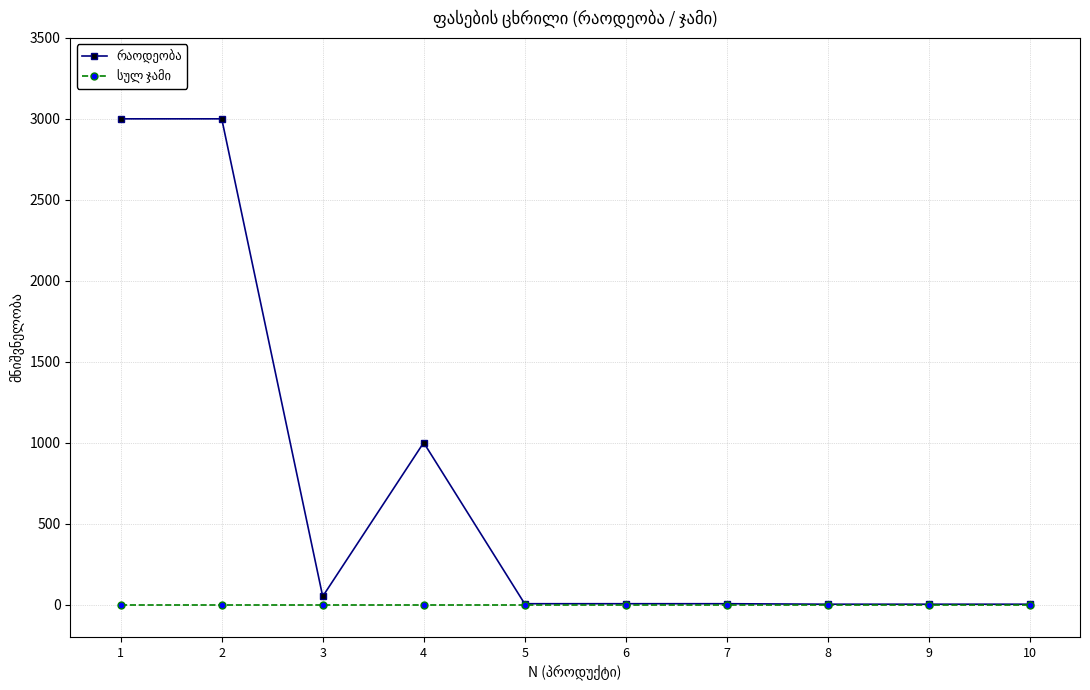

How many lines are shown in the chart?

2